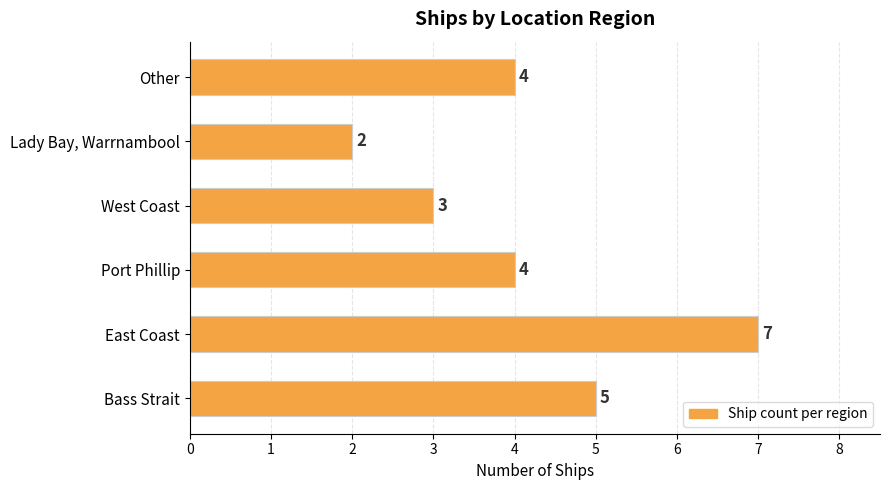

Which label corresponds to the largest value in the chart?

East Coast